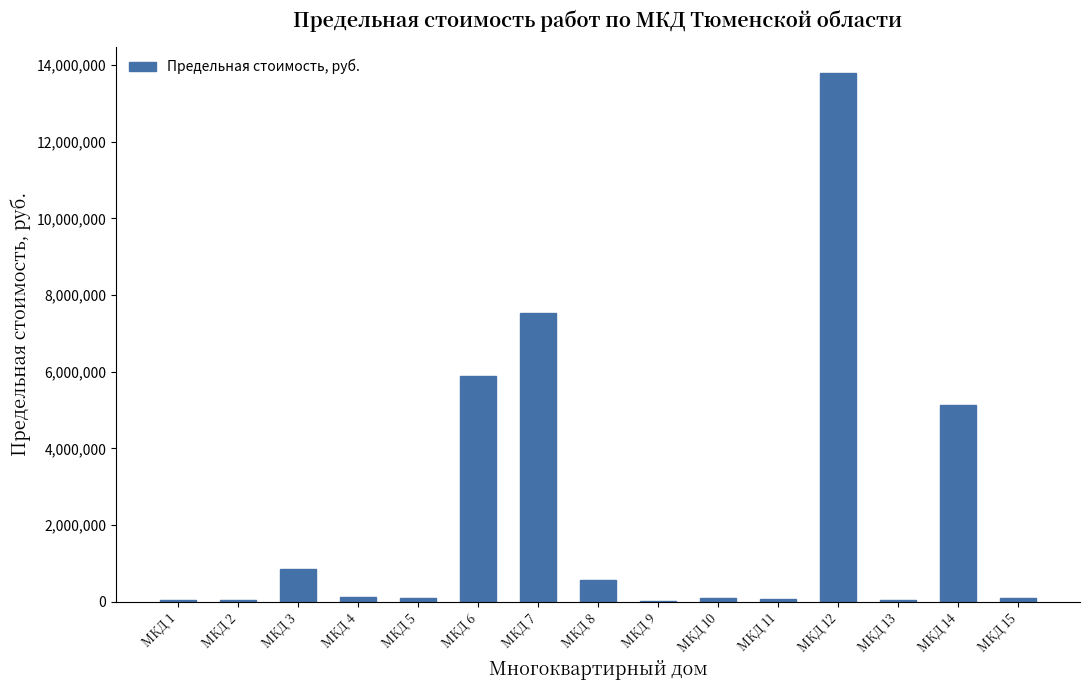

What is the maximum value shown in the chart?

13796391.8